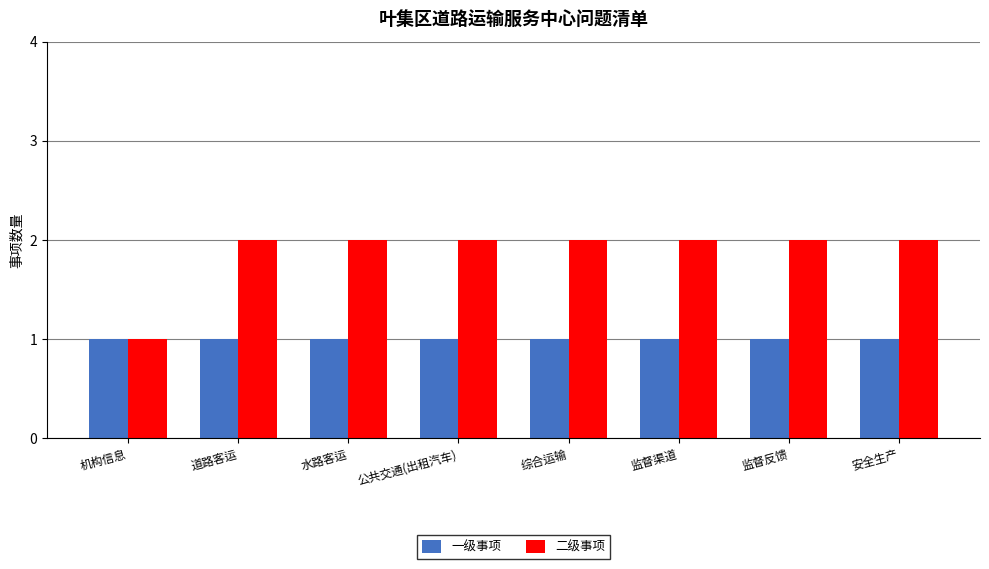

The value of 二级事项 at 监督渠道 is 3. True or false?

False